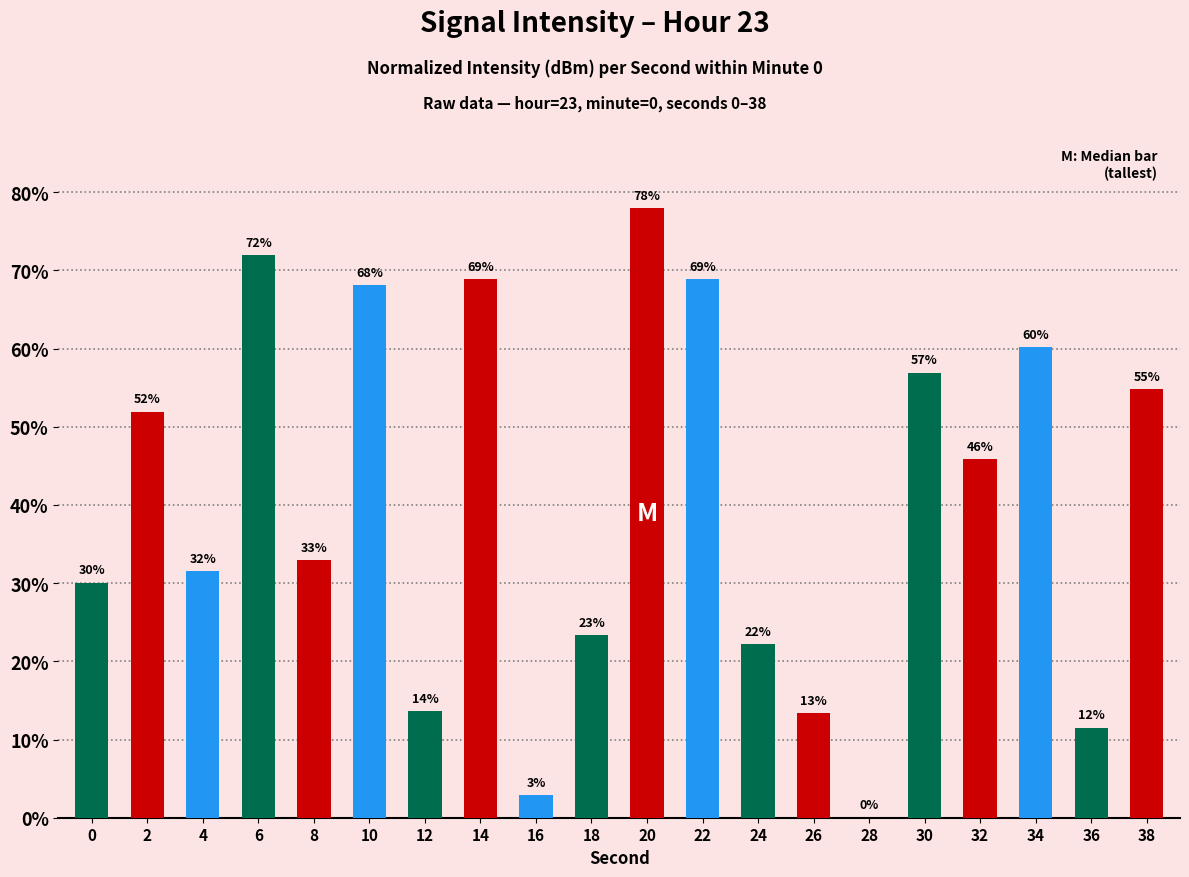

Between 32 and 8, which is larger?

32